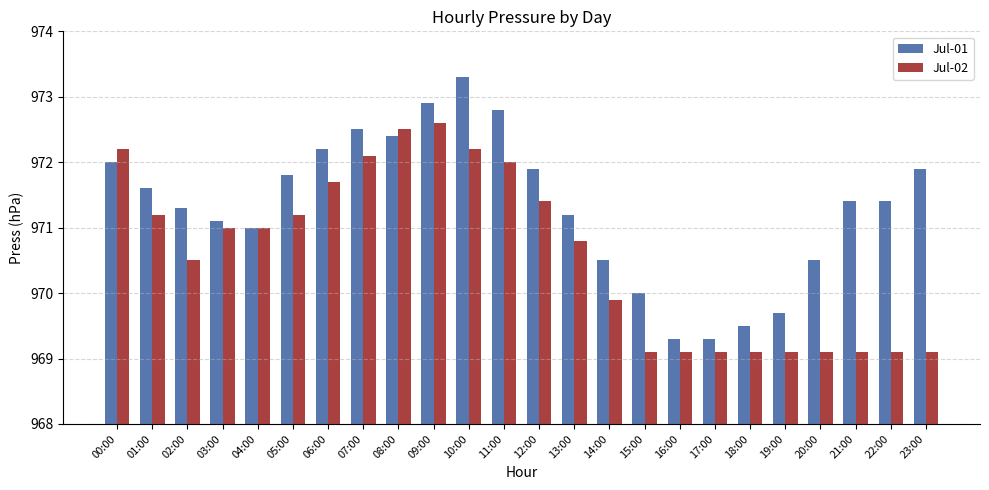

What are all the series names shown in the legend?

Jul-01, Jul-02